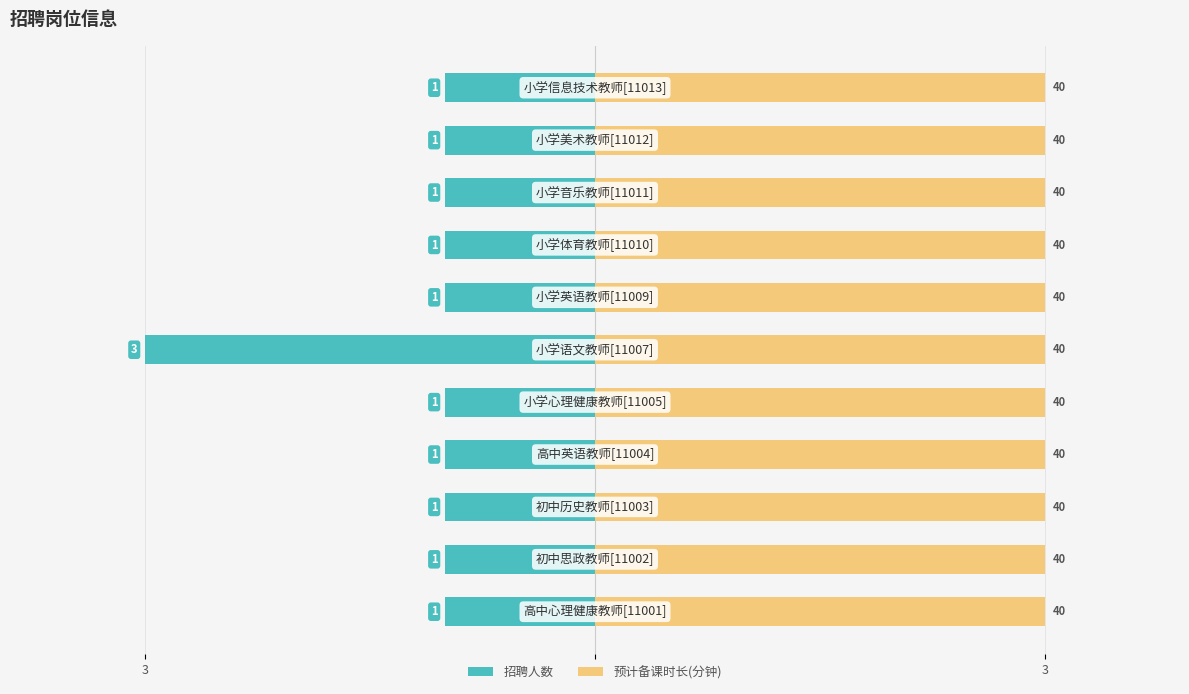

Is it true that 招聘人数 equals -0.3 at 2?

False